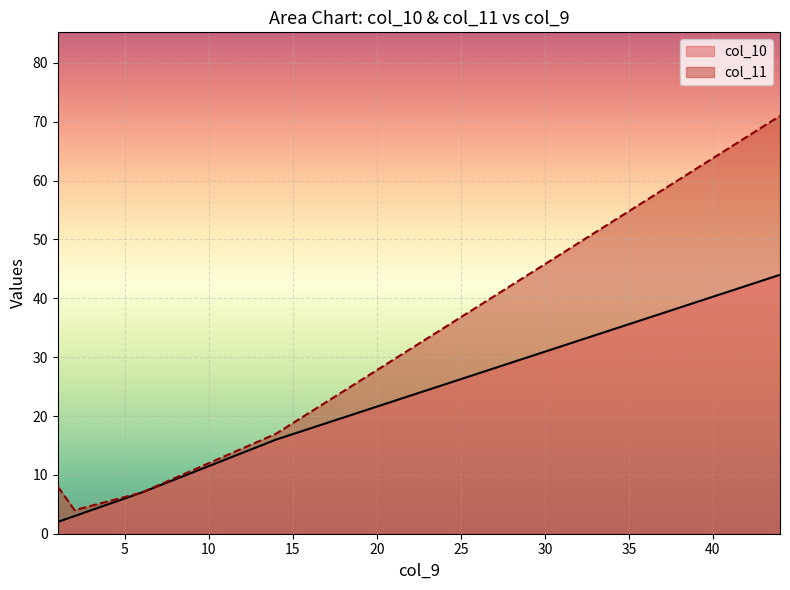

List the series in order of their peak value, lowest first.

col_10, col_11